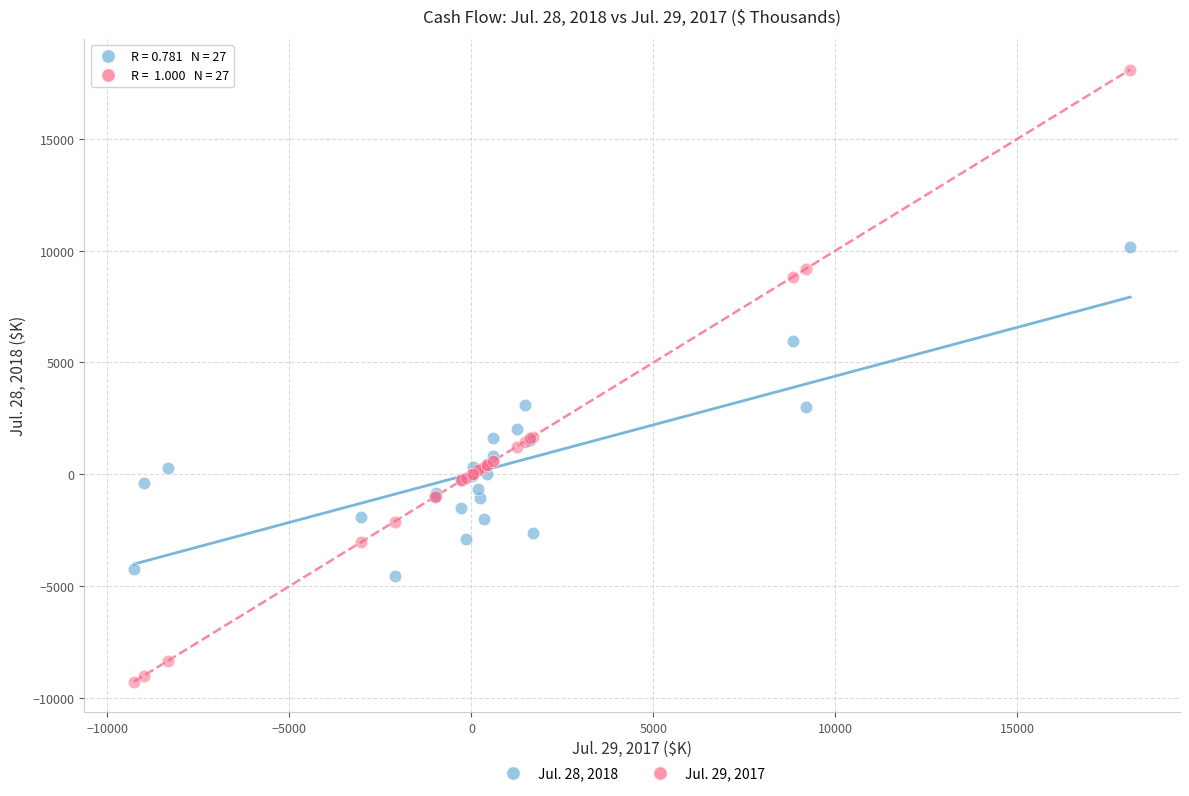

Which series has the largest Y range (max minus min)?

Jul. 29, 2017